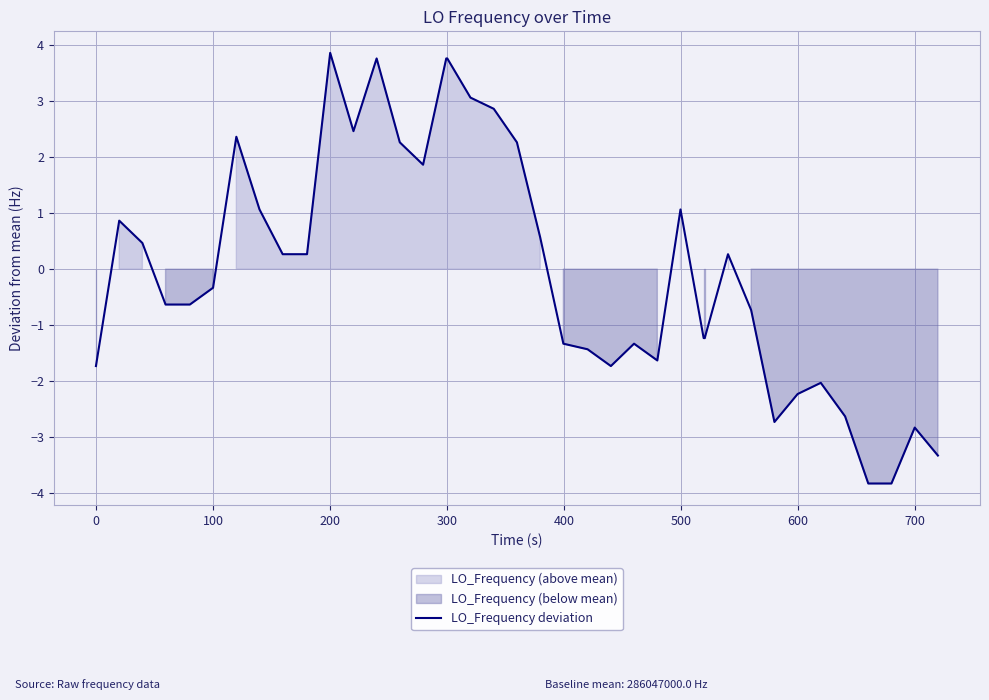

What is the maximum value for LO_Frequency deviation?

3.9